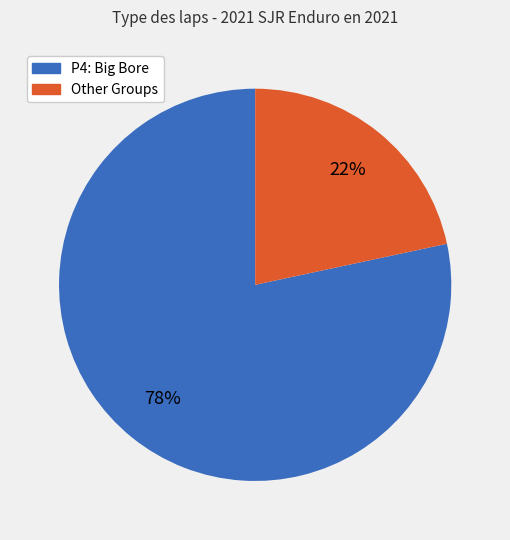

To the nearest percent, what is the average slice percentage?

50%